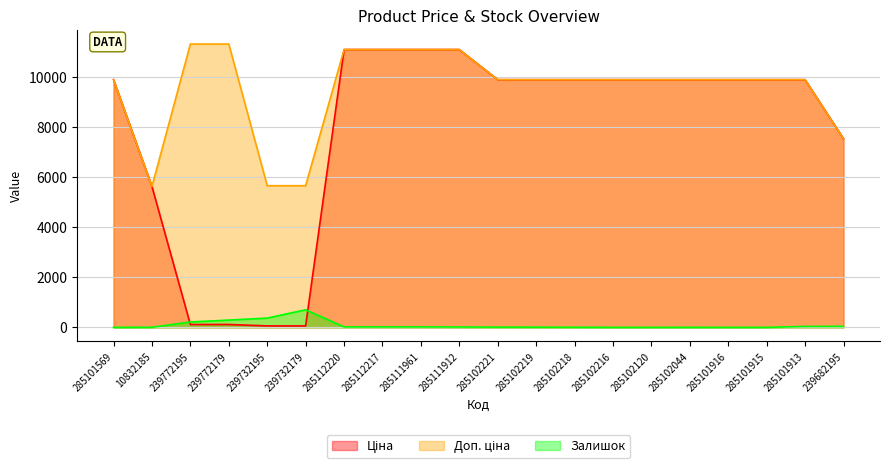

Rank the series by their average value, from highest to lowest.

Доп. ціна, Ціна, Залишок